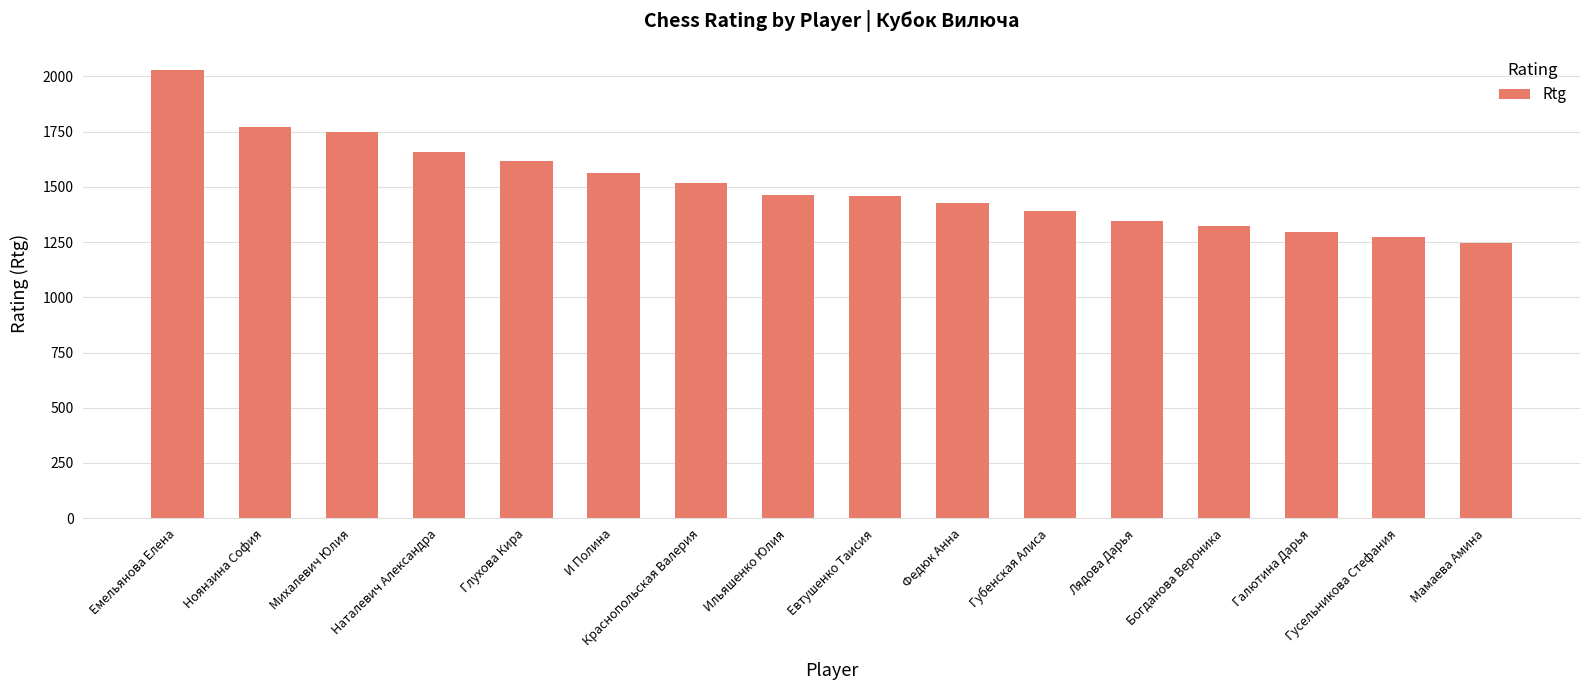

What value does the data have at Ильяшенко Юлия?

1464